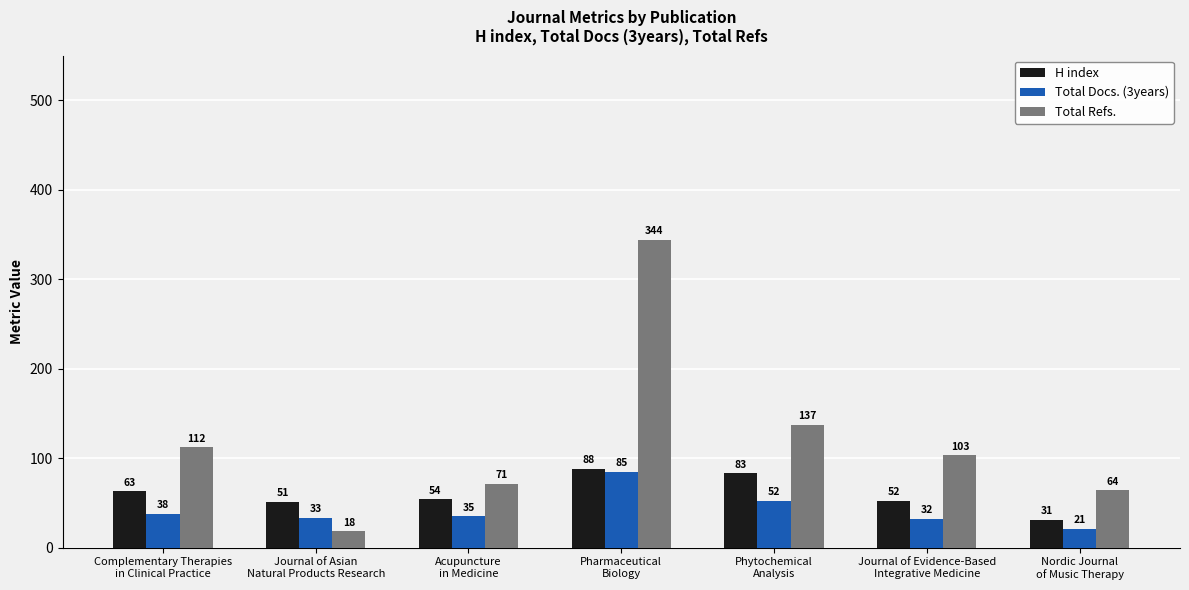

Reading left to right, extract all data points from this chart.

H index: 63	51	54	88	83	52	31
Total Docs. (3years): 38	33	35	85	52	32	21
Total Refs.: 112	18	71	344	137	103	64